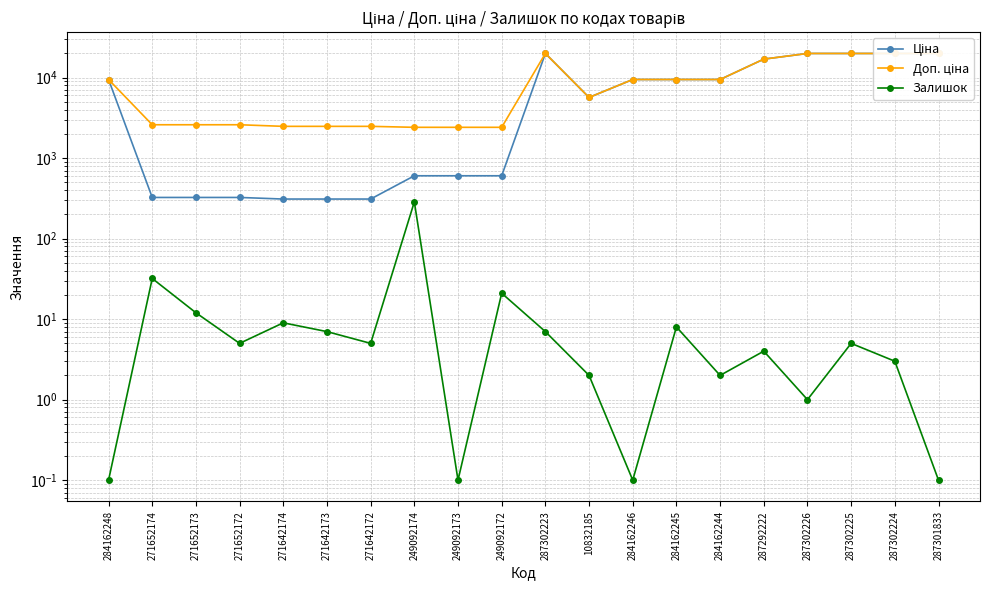

At which category does the chart reach its minimum across all series?

284162248